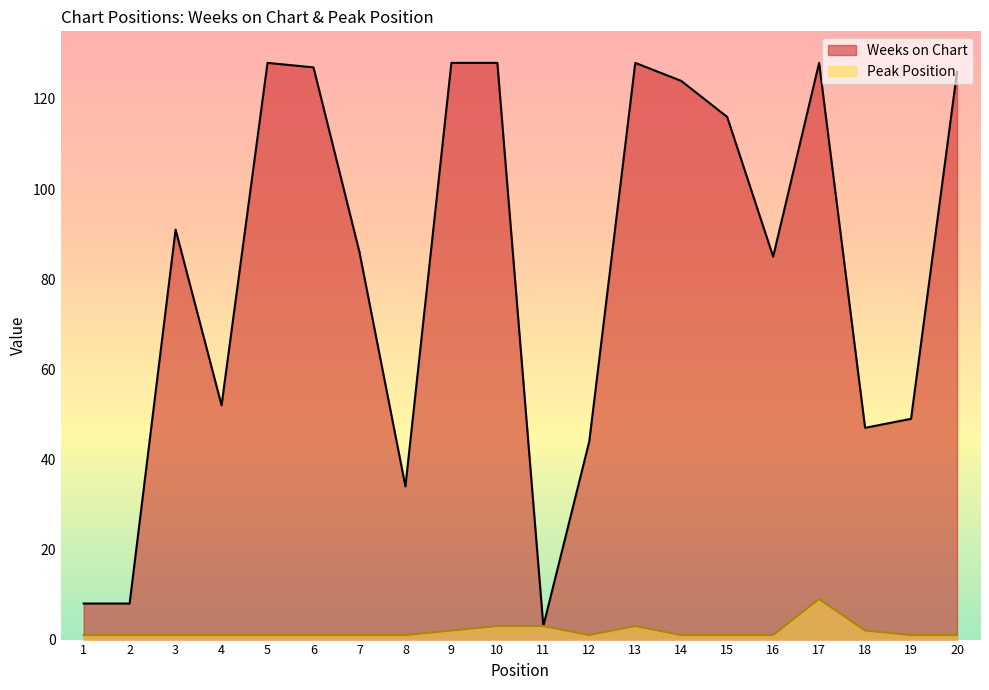

True or false: Peak Position and Weeks on Chart cross at least once.

False